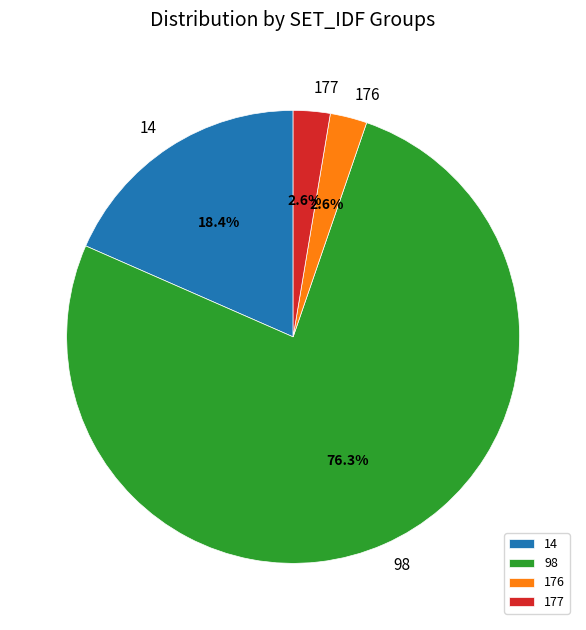

What is the largest slice in the pie chart?

98